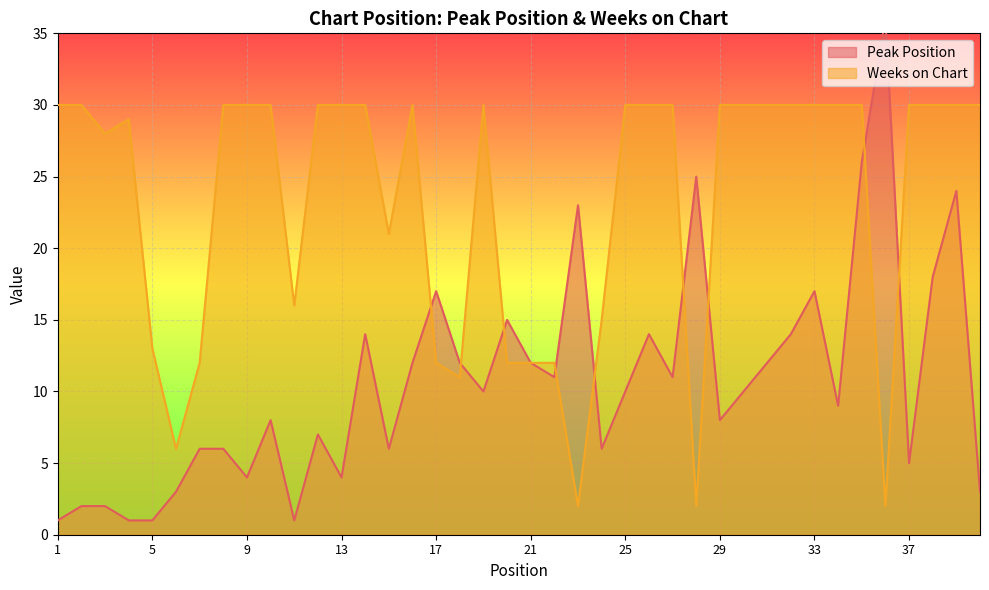

What is the difference between the second highest and minimum values in the Peak Position series?

25